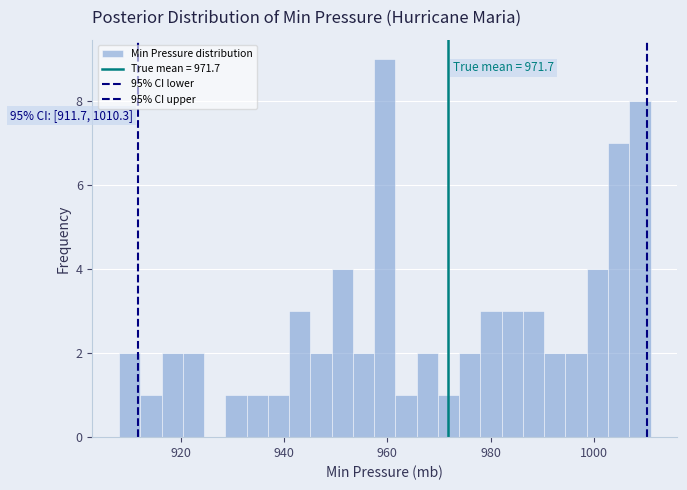

Around what value on the x-axis is the tallest bar? Give the approximate position of its centre, as read against the axis.

960